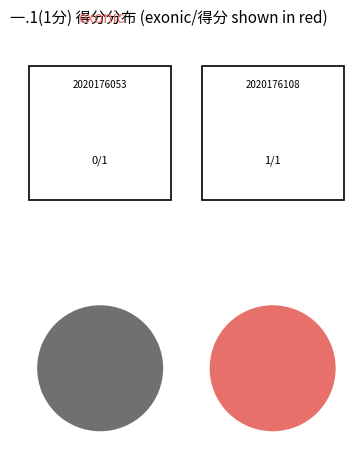

To the nearest percent, what is the average slice percentage?

50%